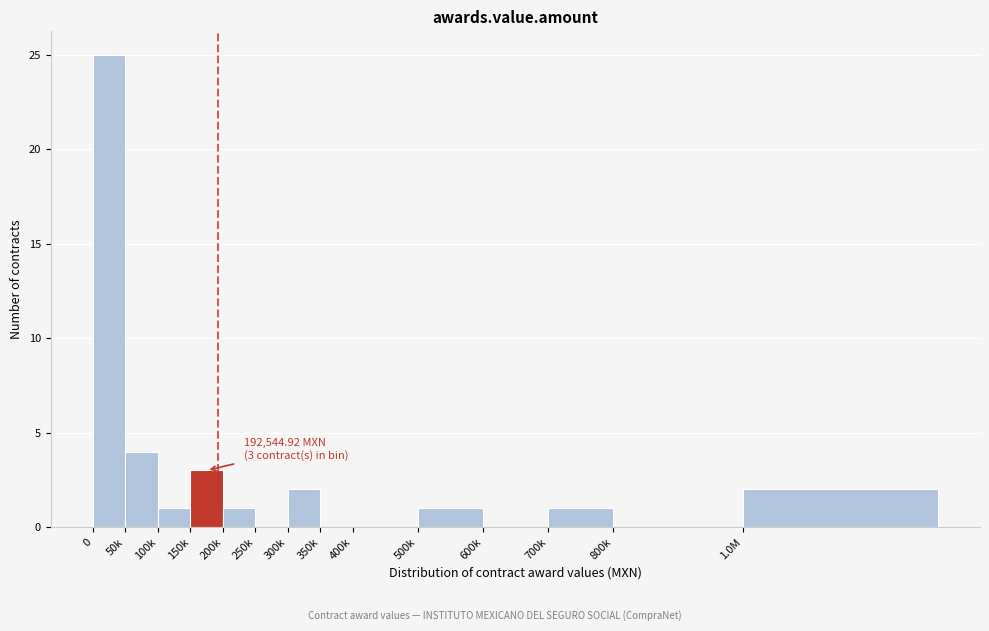

Reading right to left, list all the values displayed in this chart.

1.0M=2	800k=0	700k=1	600k=0	500k=1	400k=0	350k=0	300k=2	250k=0	200k=1	150k=3	100k=1	50k=4	0=25